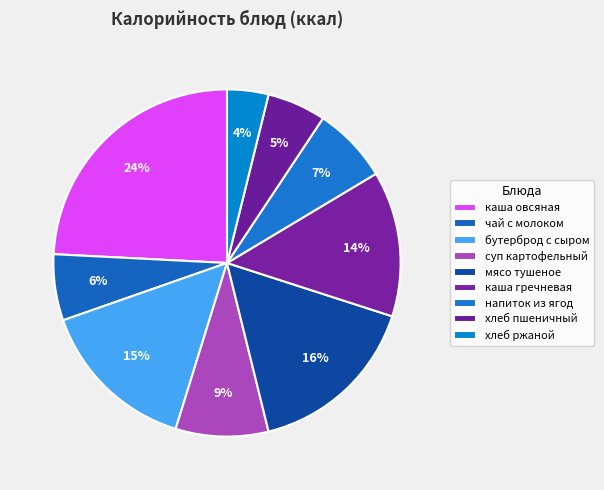

Which slice is the smallest?

хлеб ржаной